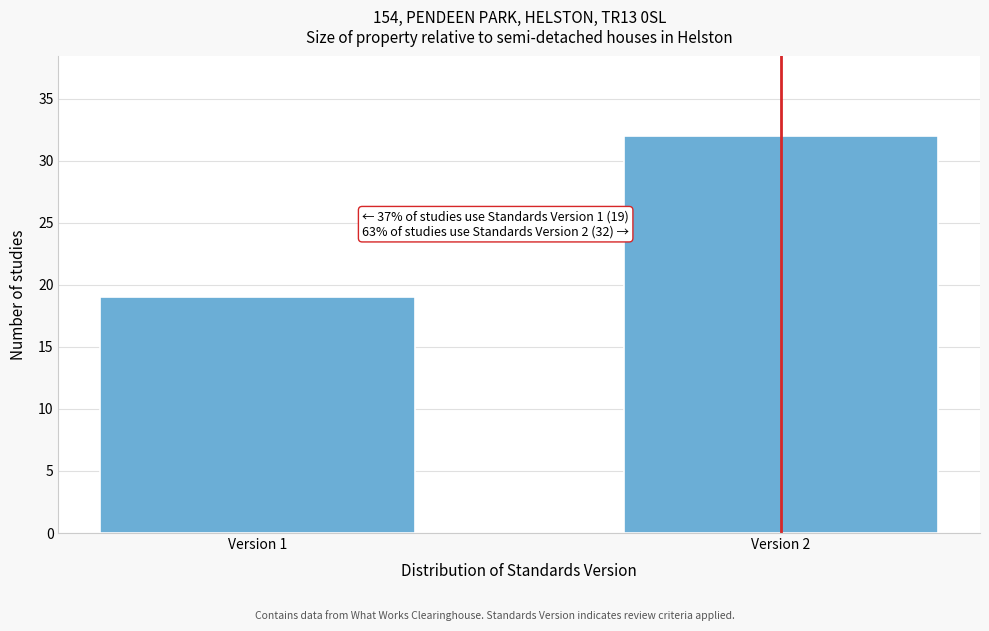

Reading right to left, transcribe all the data shown in this chart.

32	19